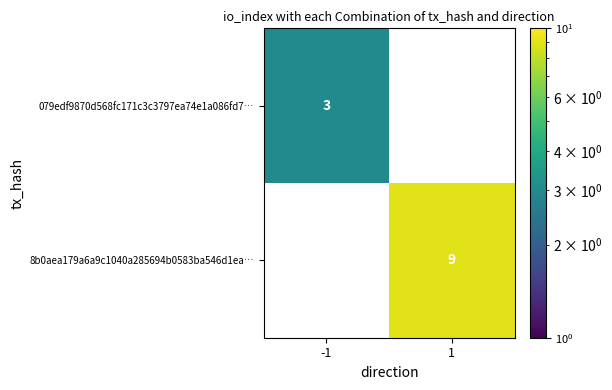

Which series has the widest spread of values?

8b0aea179a6a9c1040a285694b0583ba546d1ea…